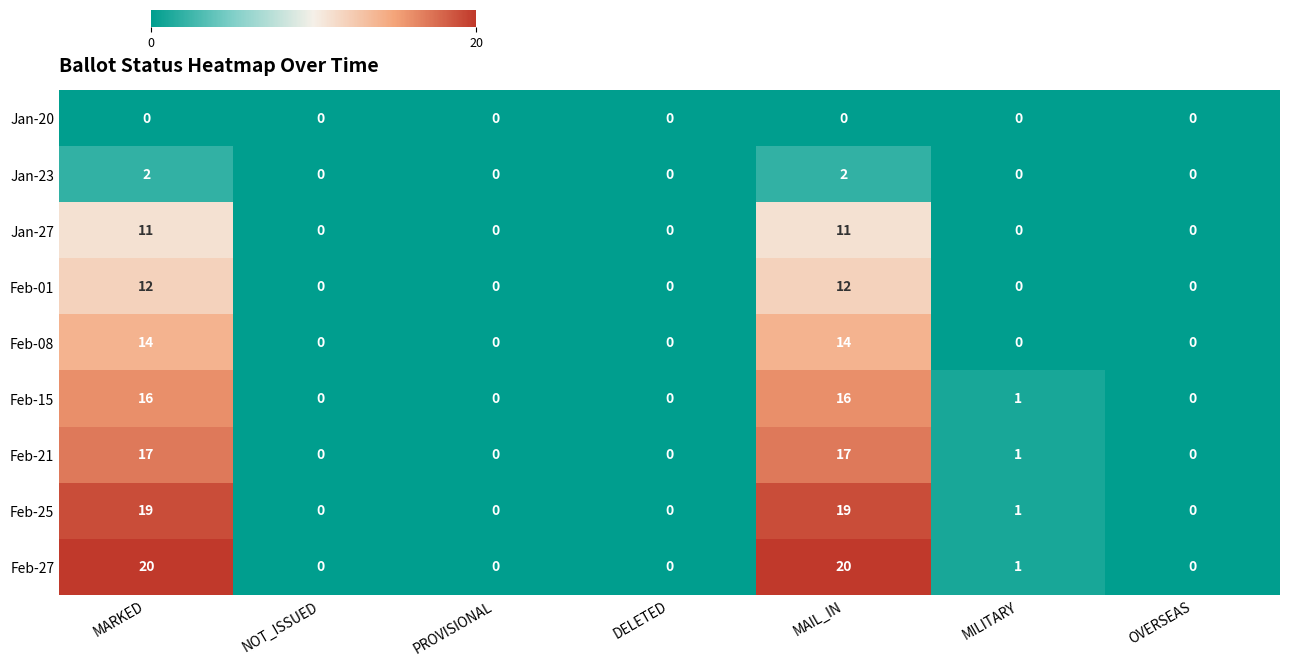

List the series in order of their peak value, lowest first.

Jan-20, Jan-23, Jan-27, Feb-01, Feb-08, Feb-15, Feb-21, Feb-25, Feb-27